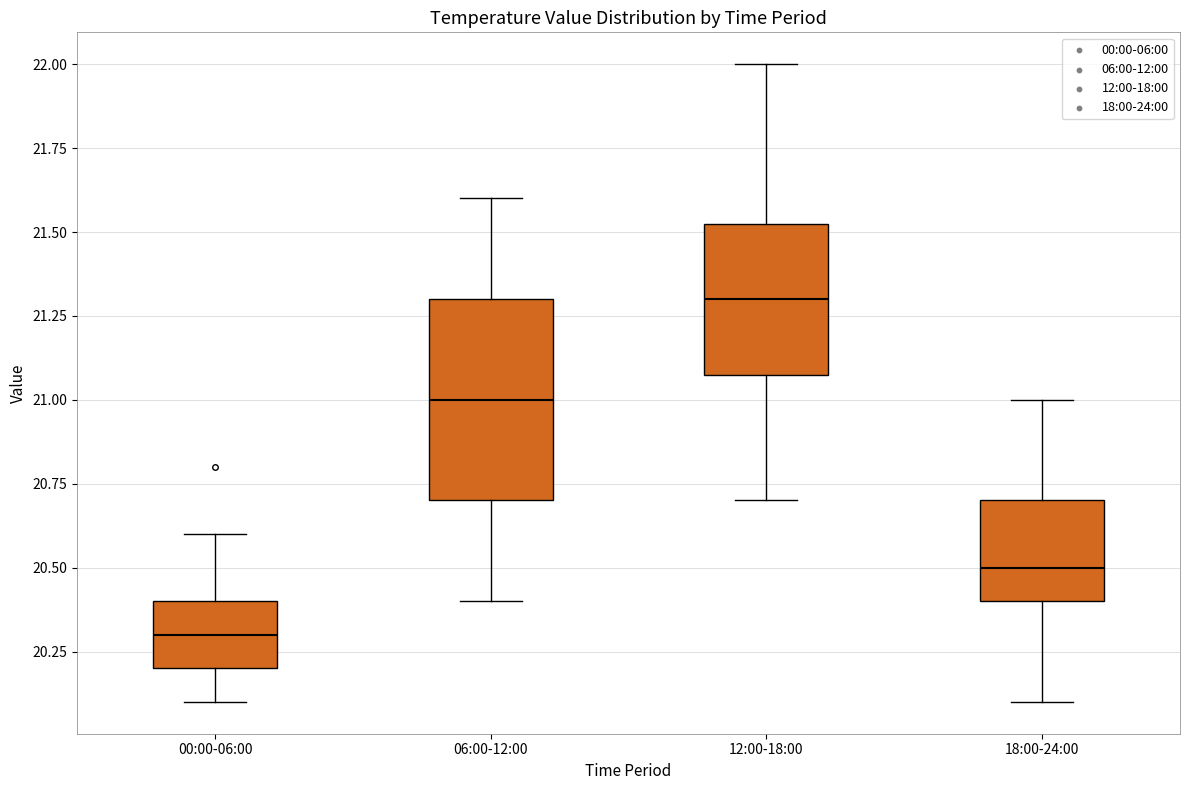

Which box has the lowest median line?

00:00-06:00